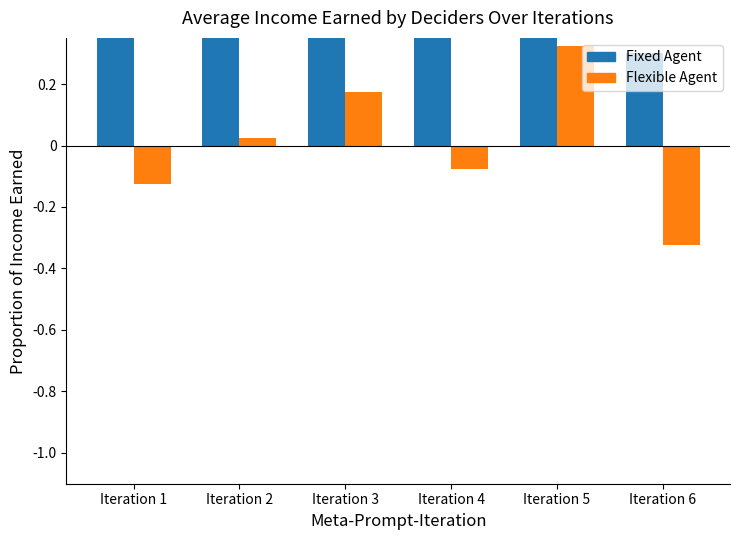

Rank the series at Iteration 2 from highest to lowest value.

Fixed Agent, Flexible Agent